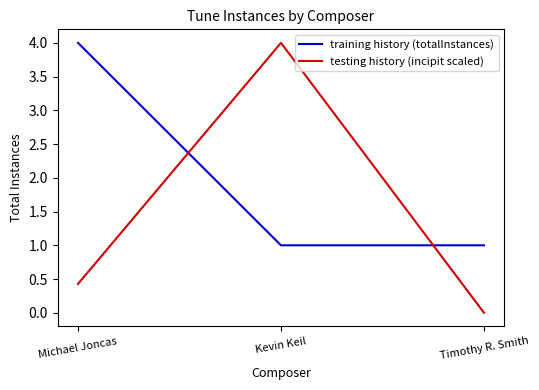

At Kevin Keil, list the series in order from smallest to largest.

training history (totalInstances), testing history (incipit scaled)